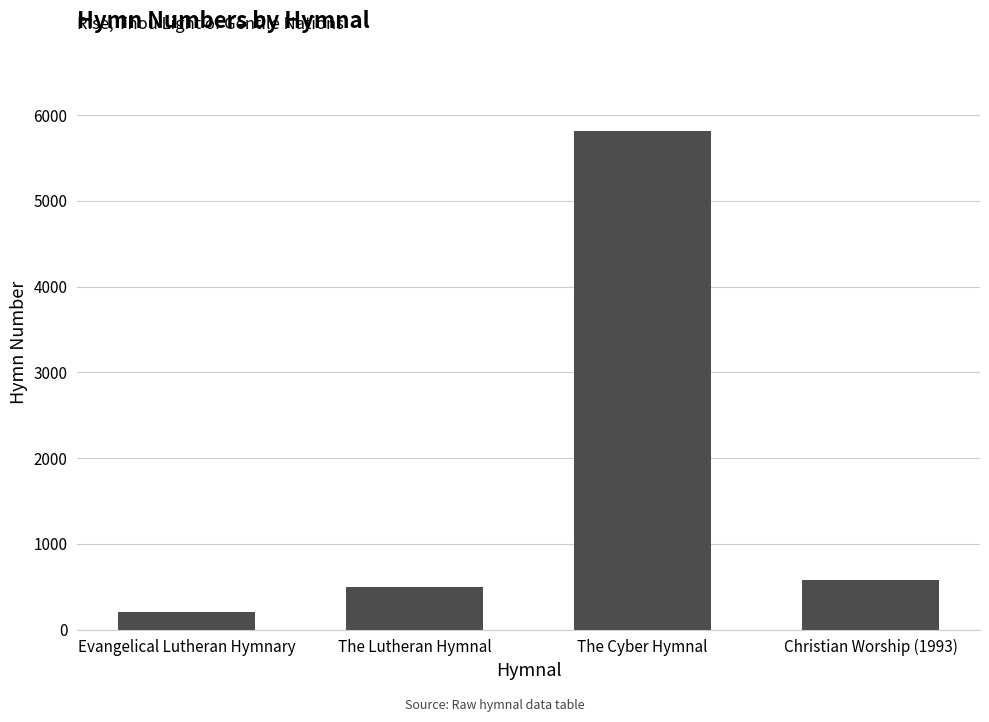

What is the ratio of the value at The Cyber Hymnal to the value at Evangelical Lutheran Hymnary?

29.2